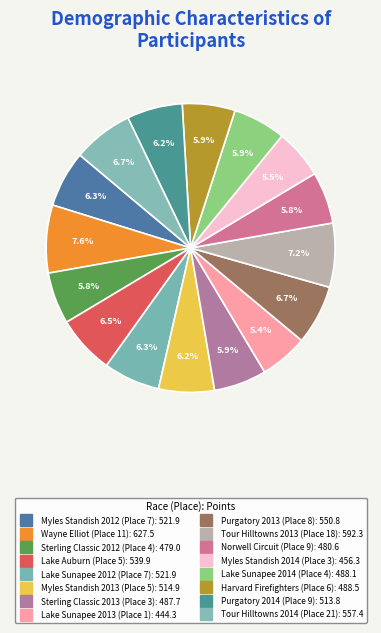

What percentage is the Myles Standish 2012 slice, to the nearest percent?

6%